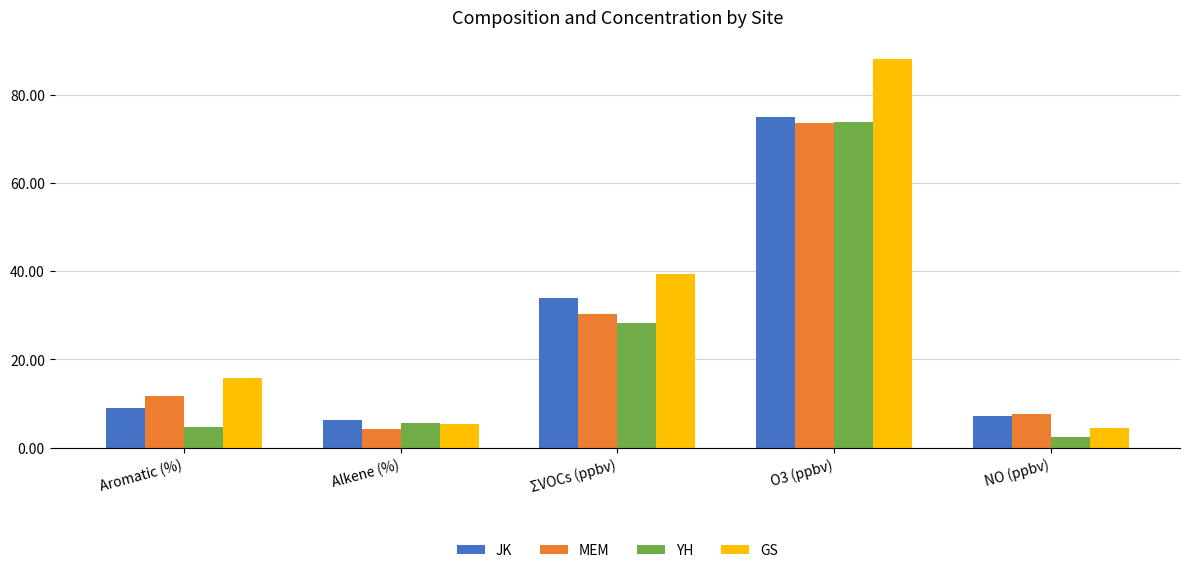

List the labels in order of GS value, largest first.

O3 (ppbv), ΣVOCs (ppbv), Aromatic (%), Alkene (%), NO (ppbv)